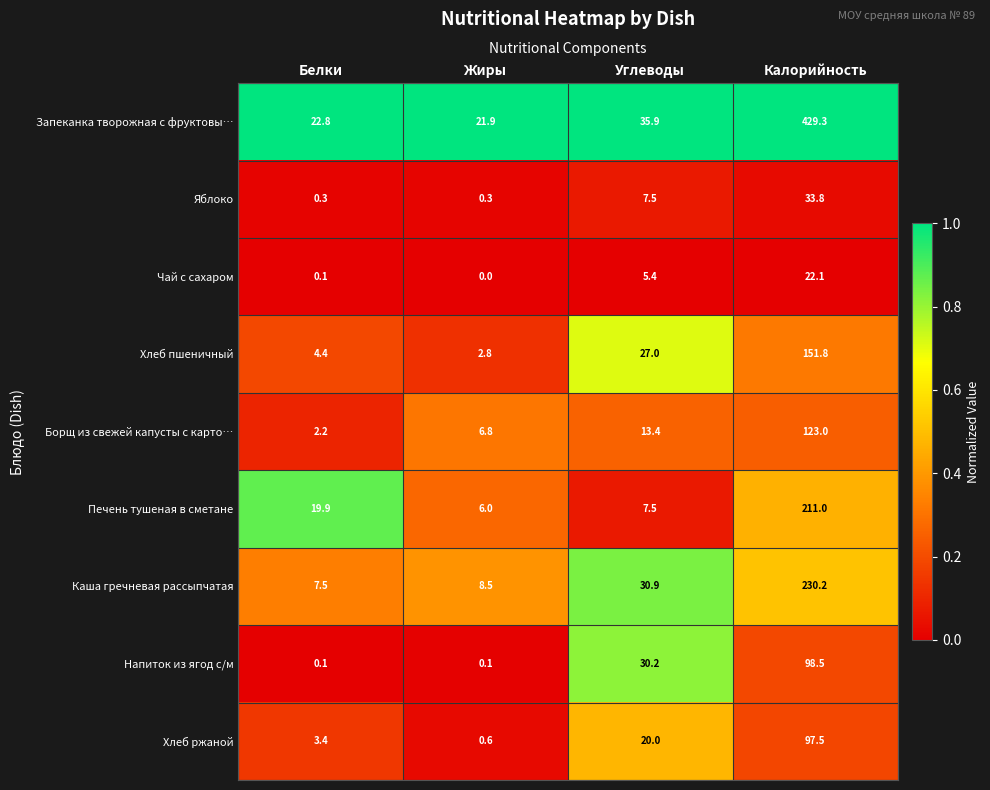

What is the spread (max minus min) of values at Углеводы?

30.5